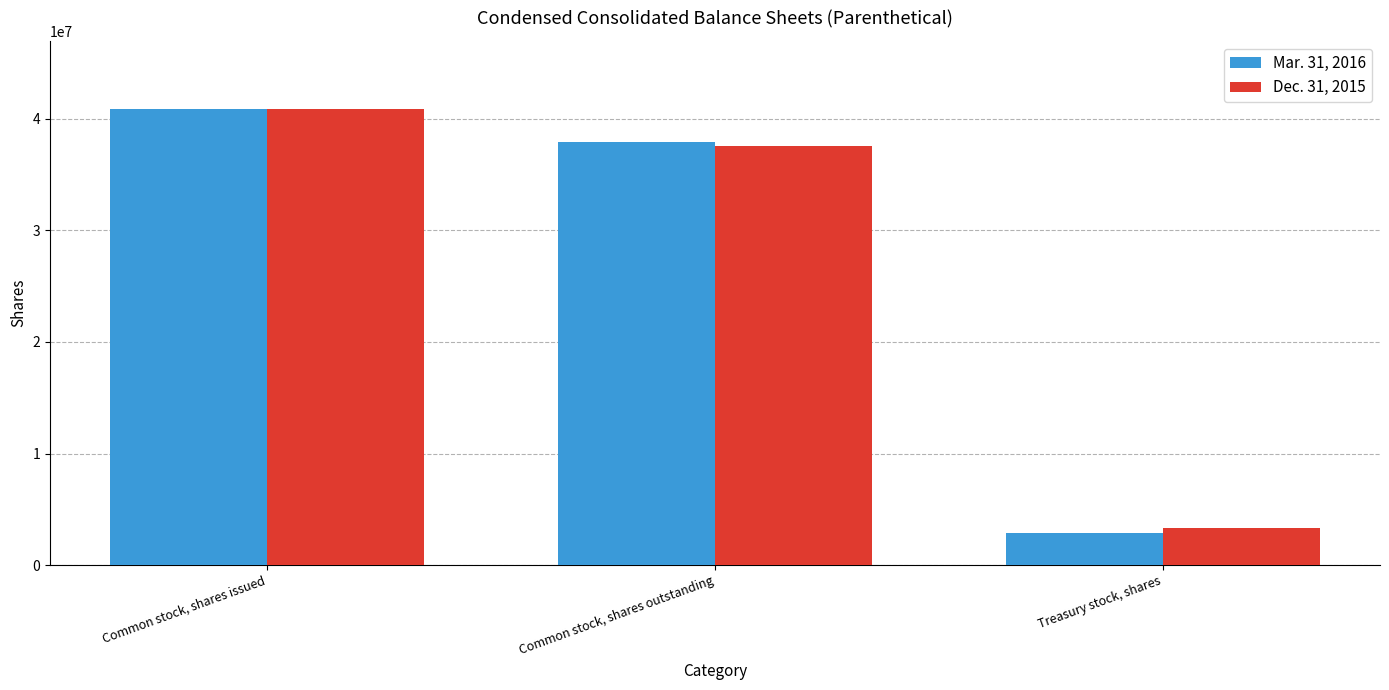

What is the average value of the Dec. 31, 2015 series?

27223767